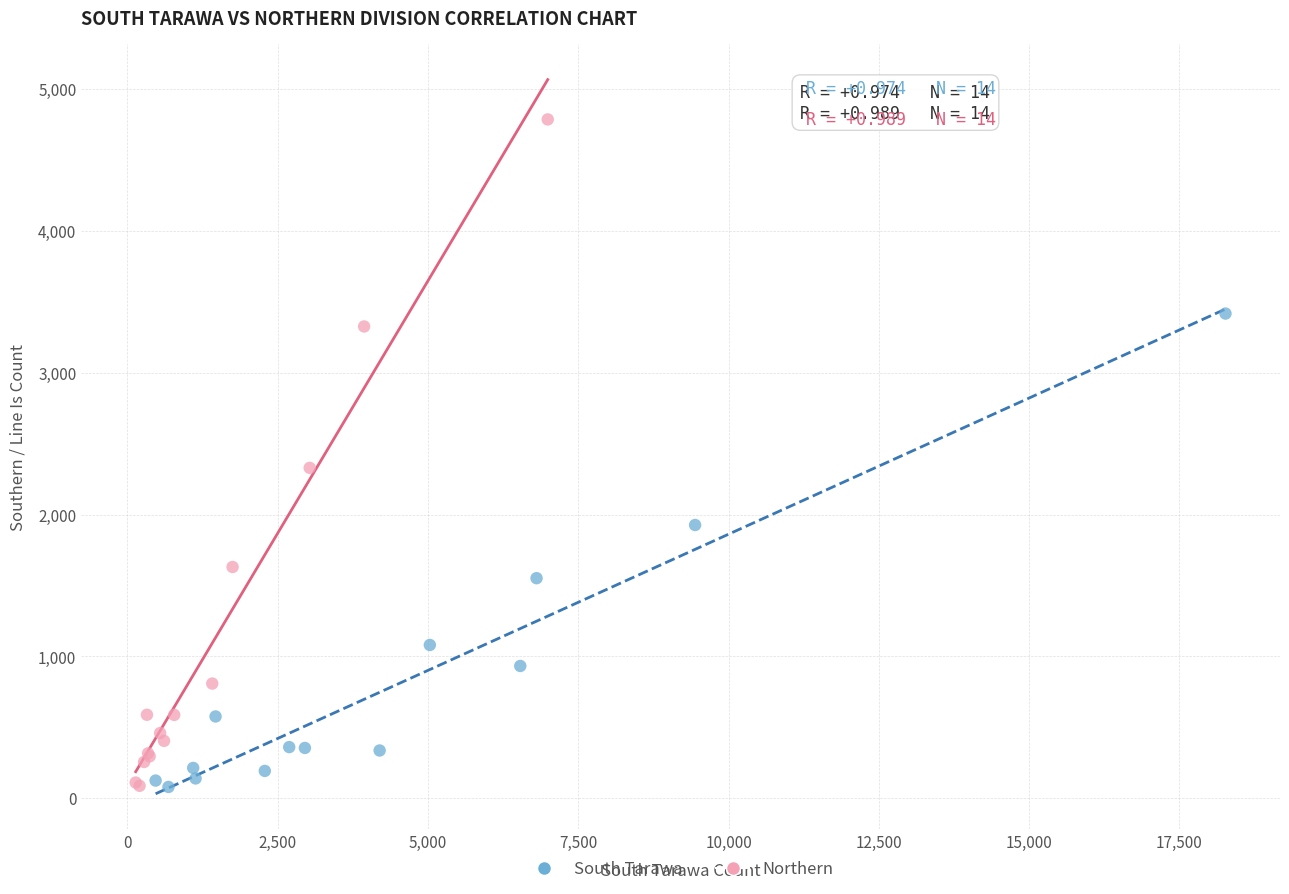

Which series reaches the maximum Y coordinate?

Northern